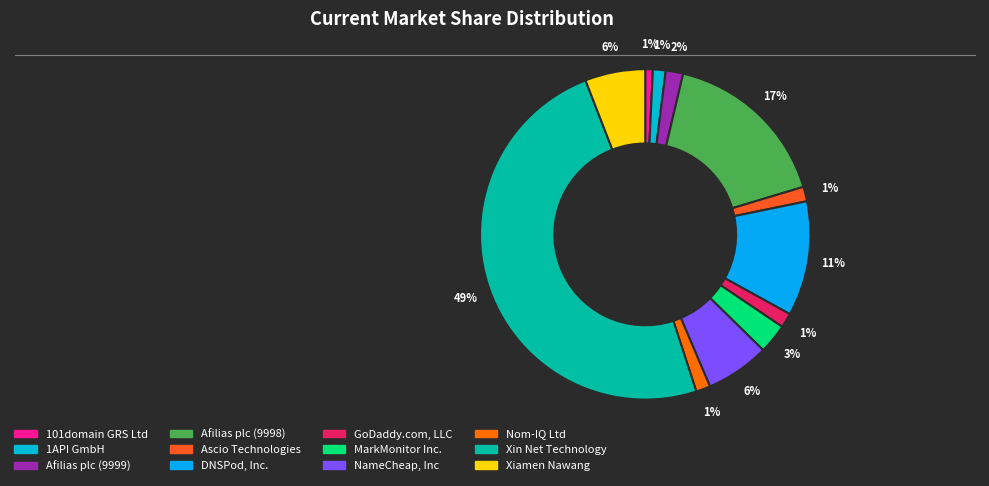

How many segments does this pie chart have?

12